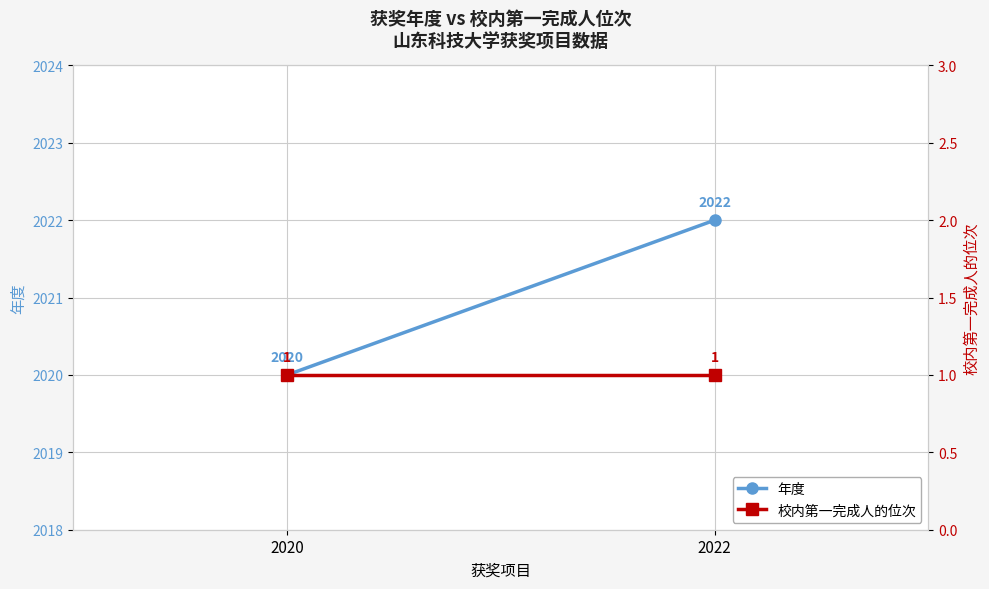

Rank the series at 2020 from lowest to highest value.

校内第一完成人的位次, 年度